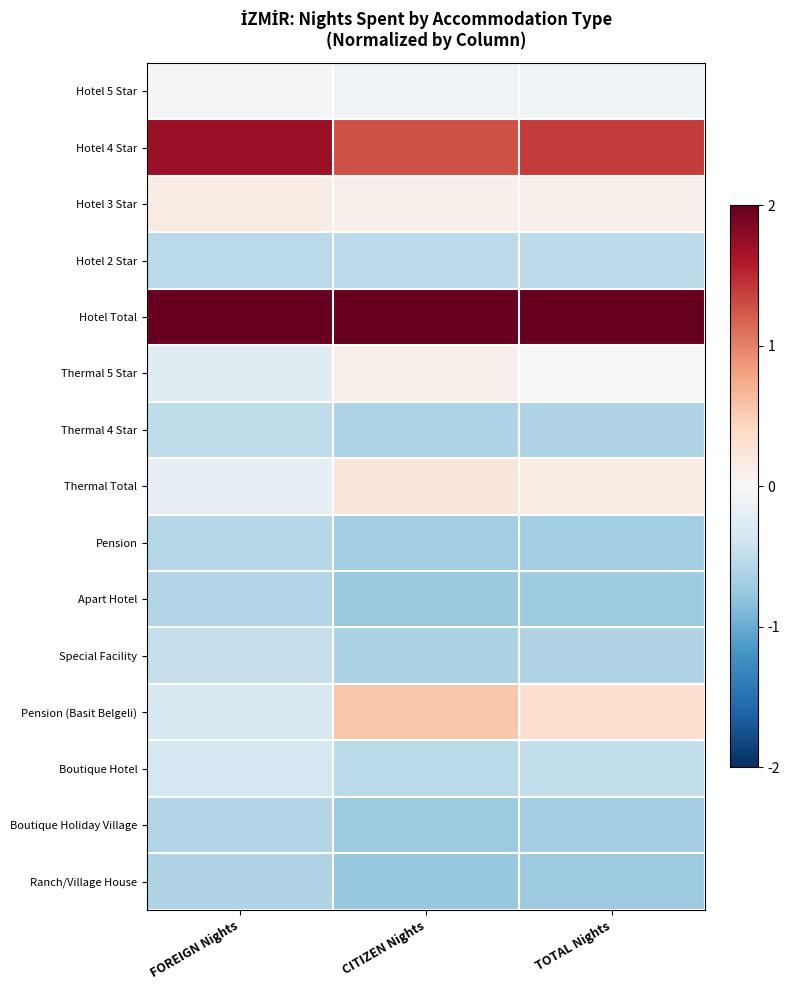

Reading left to right, list all the values displayed in this chart.

Hotel 5 Star: FOREIGN Nights=-0.0	CITIZEN Nights=-0.1	TOTAL Nights=-0.1
Hotel 4 Star: FOREIGN Nights=1.7	CITIZEN Nights=1.3	TOTAL Nights=1.4
Hotel 3 Star: FOREIGN Nights=0.2	CITIZEN Nights=0.1	TOTAL Nights=0.1
Hotel 2 Star: FOREIGN Nights=-0.5	CITIZEN Nights=-0.5	TOTAL Nights=-0.5
Hotel Total: FOREIGN Nights=3.1	CITIZEN Nights=3.1	TOTAL Nights=3.1
Thermal 5 Star: FOREIGN Nights=-0.2	CITIZEN Nights=0.1	TOTAL Nights=0.0
Thermal 4 Star: FOREIGN Nights=-0.5	CITIZEN Nights=-0.6	TOTAL Nights=-0.6
Thermal Total: FOREIGN Nights=-0.2	CITIZEN Nights=0.2	TOTAL Nights=0.1
Pension: FOREIGN Nights=-0.6	CITIZEN Nights=-0.7	TOTAL Nights=-0.7
Apart Hotel: FOREIGN Nights=-0.6	CITIZEN Nights=-0.7	TOTAL Nights=-0.7
Special Facility: FOREIGN Nights=-0.5	CITIZEN Nights=-0.6	TOTAL Nights=-0.6
Pension (Basit Belgeli): FOREIGN Nights=-0.3	CITIZEN Nights=0.6	TOTAL Nights=0.3
Boutique Hotel: FOREIGN Nights=-0.3	CITIZEN Nights=-0.5	TOTAL Nights=-0.5
Boutique Holiday Village: FOREIGN Nights=-0.6	CITIZEN Nights=-0.7	TOTAL Nights=-0.7
Ranch/Village House: FOREIGN Nights=-0.6	CITIZEN Nights=-0.8	TOTAL Nights=-0.7